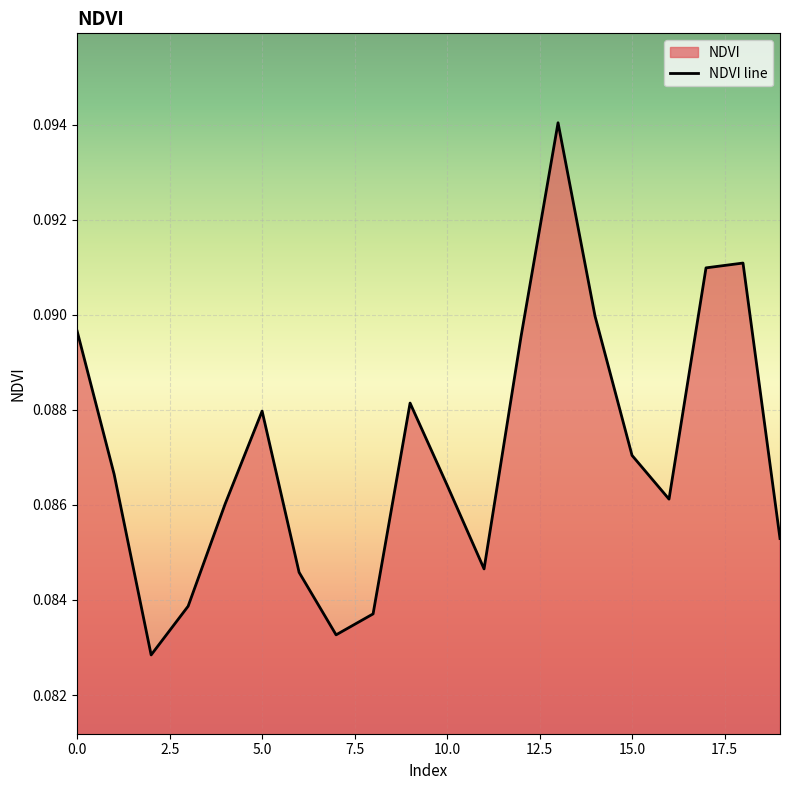

How many points are higher than both their immediate neighbors (excluding endpoints)?

4